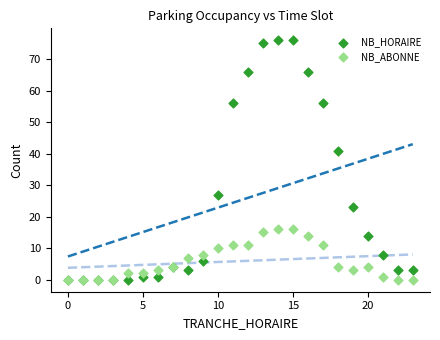

In the NB_HORAIRE series, what Y value is closest to 38?

41